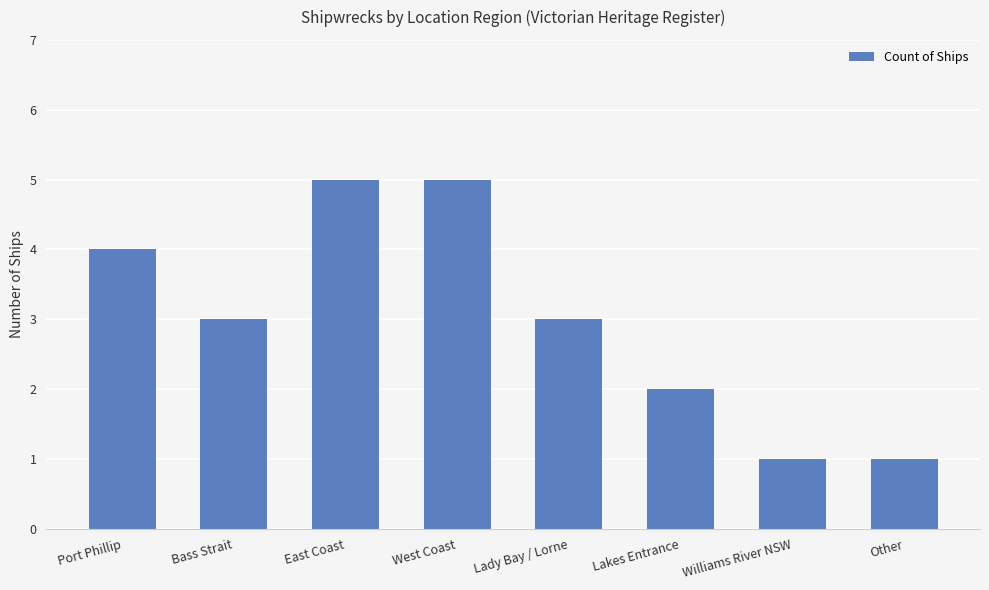

The value at Williams River NSW is 0. True or false?

False